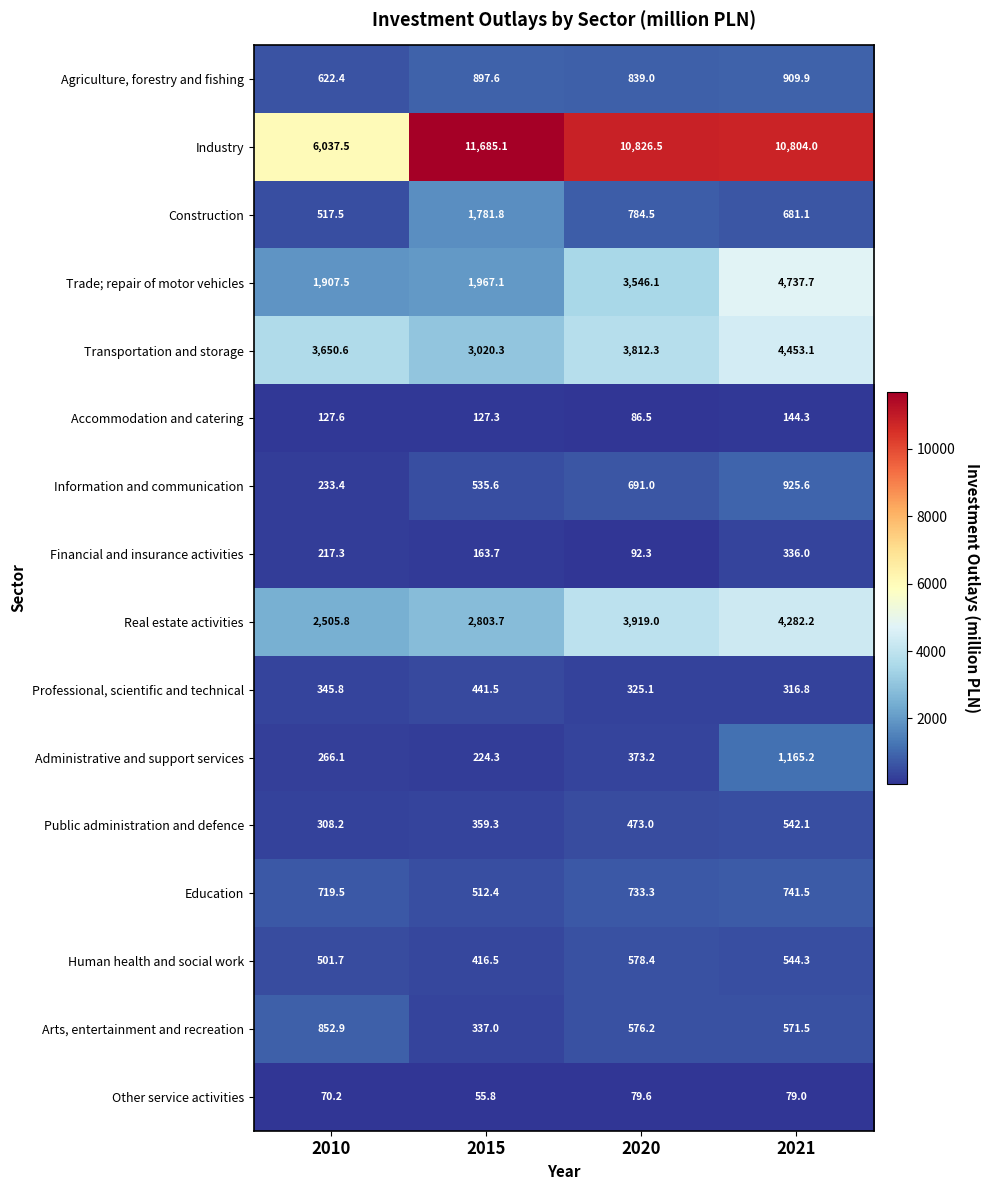

What value does the Real estate activities series have at 2020?

3919.0